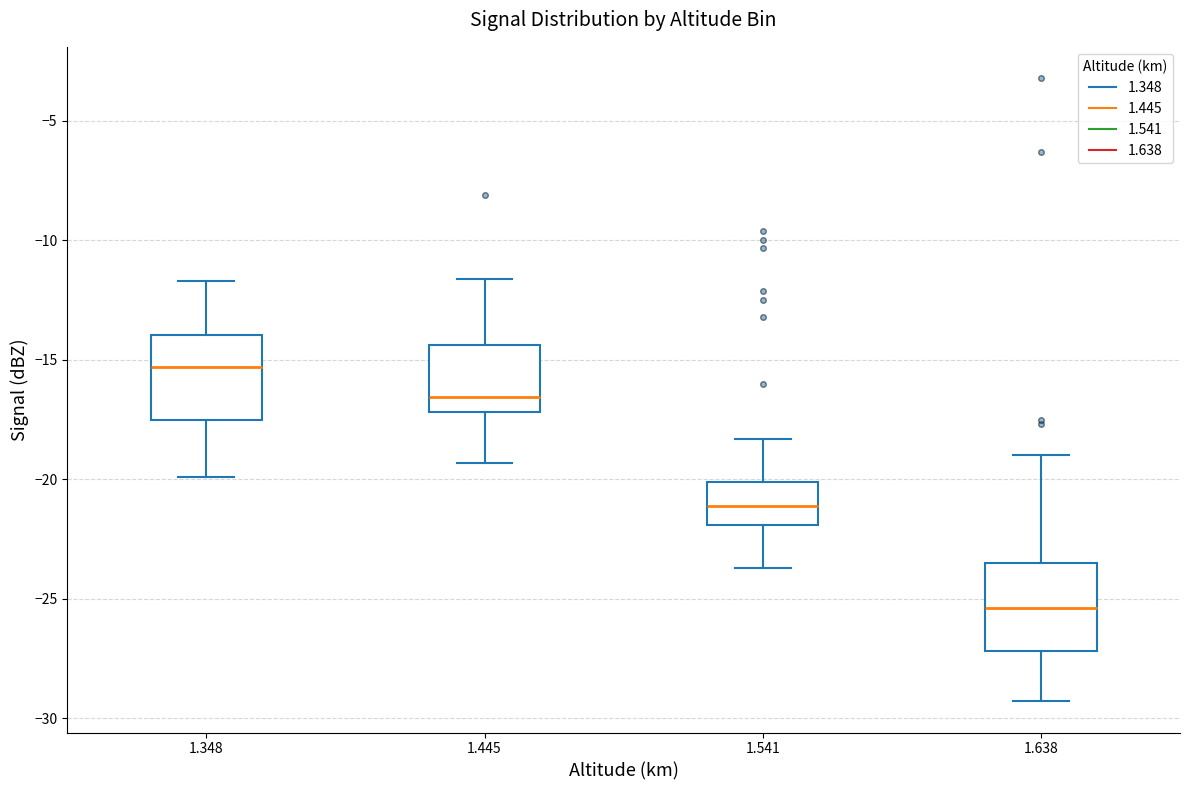

Where does the median line of the box at x = 1.541 sit on the y-axis? The values are not printed on the chart, so give them approximately, as read against the axis.

-21.0